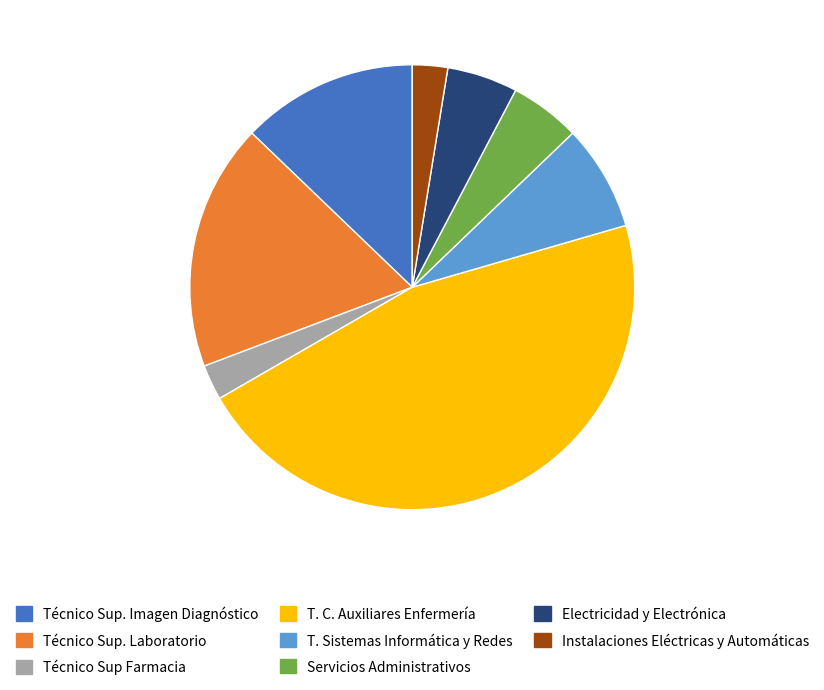

Which has a higher value, Técnico Sup. Imagen Diagnóstico or T. Sistemas Informática y Redes?

Técnico Sup. Imagen Diagnóstico